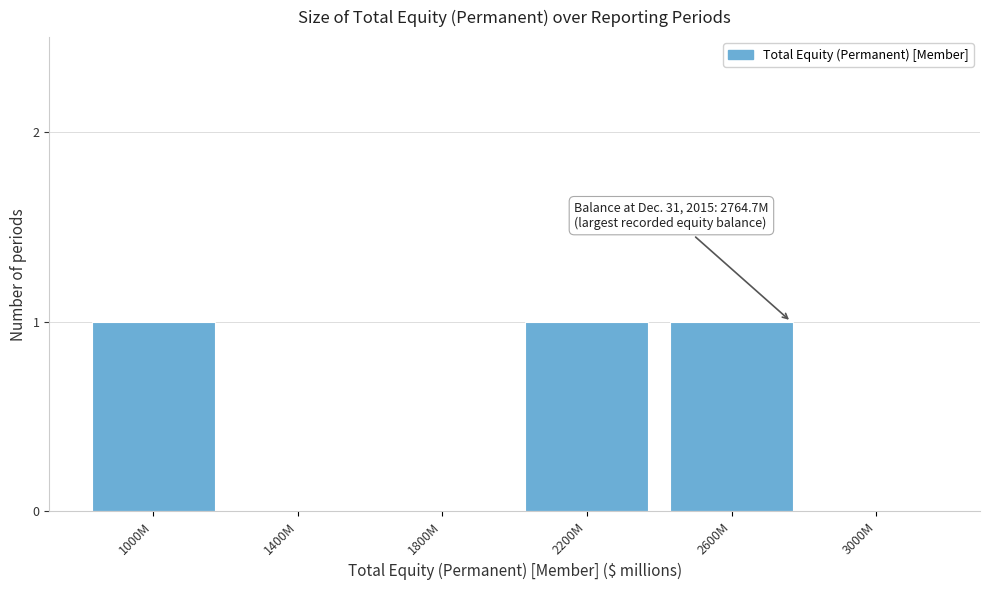

Reading left to right, extract all data points from this chart.

1000M=1	1400M=0	1800M=0	2200M=1	2600M=1	3000M=0